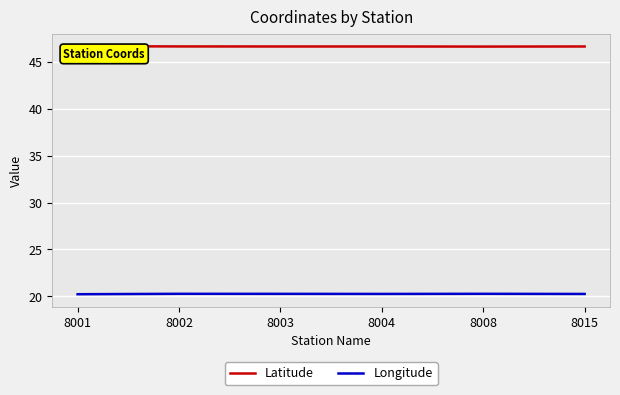

What is the highest value of the Latitude series?

46.7